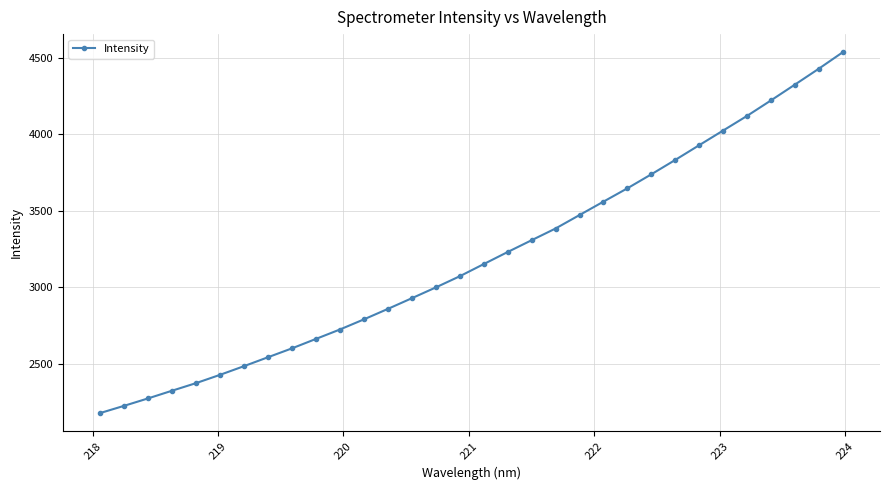

Reading left to right, list all the values displayed in this chart.

2175.8	2223.2	2271.8	2322.2	2371.8	2426.0	2482.9	2541.2	2599.4	2661.1	2722.8	2789.0	2857.5	2927.5	2998.1	3071.3	3150.8	3230.0	3307.2	3383.9	3472.0	3559.8	3647.1	3738.7	3833.0	3929.4	4025.4	4121.4	4222.9	4326.2	4430.4	4538.2